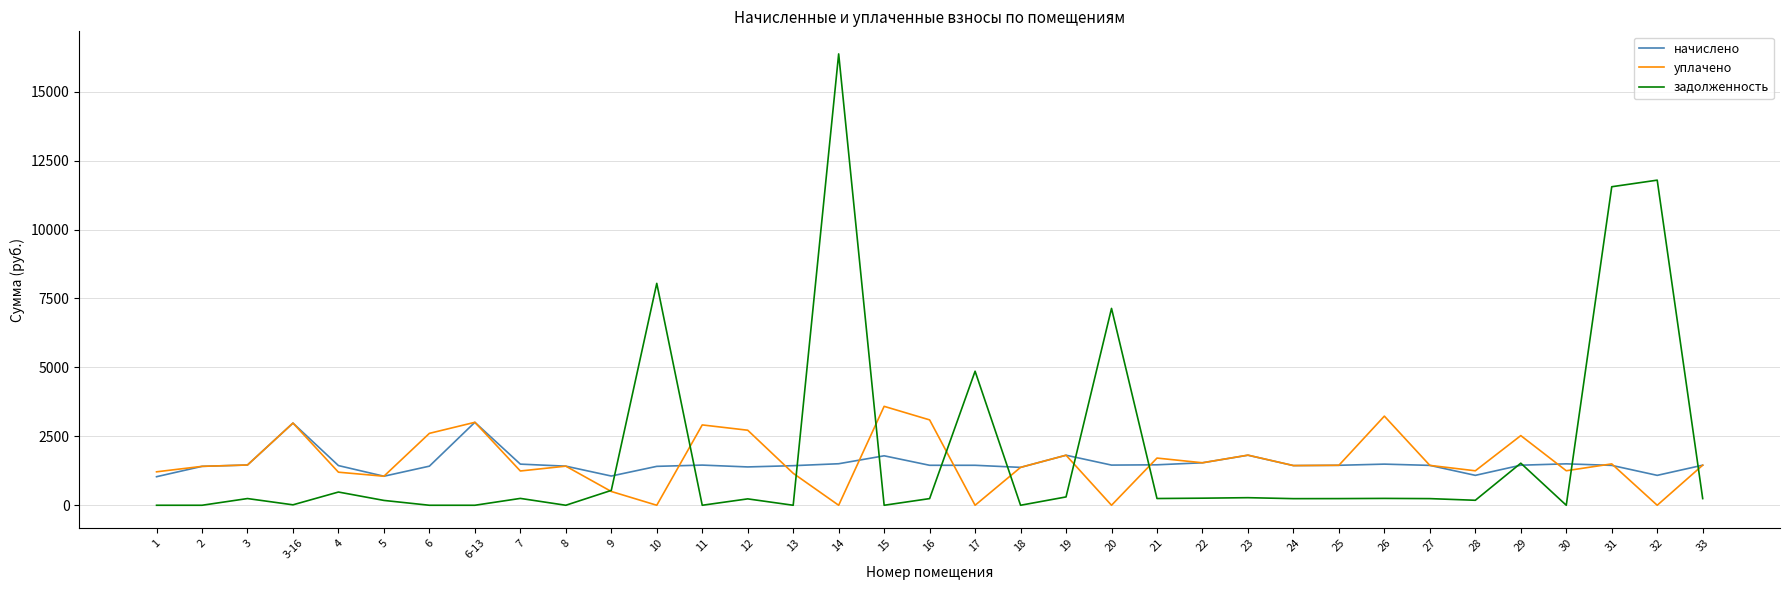

Which series has the largest total across all categories?

задолженность